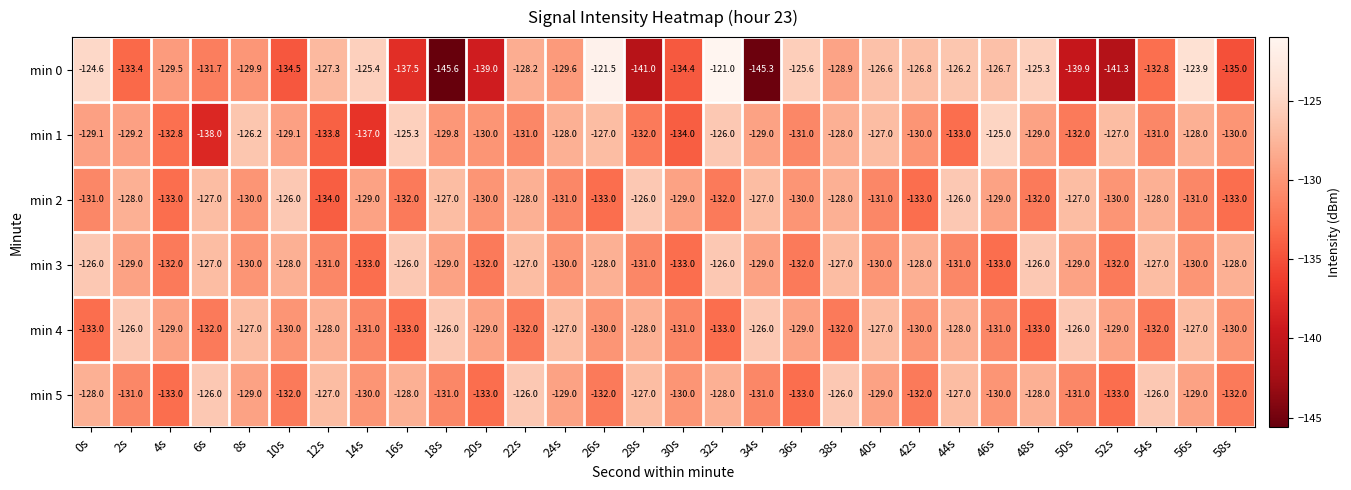

Which series has the largest total across all categories?

min 3